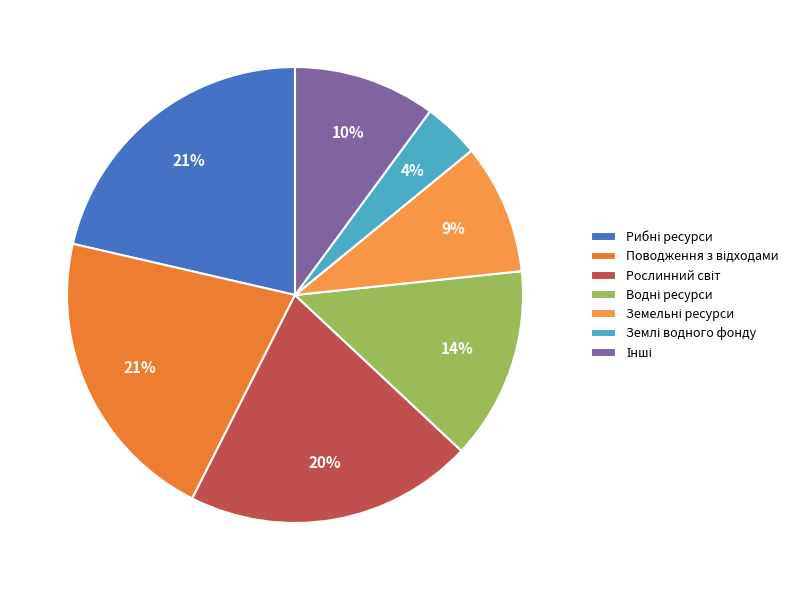

What percentage is NOT represented by Поводження з відходами?

78.8%